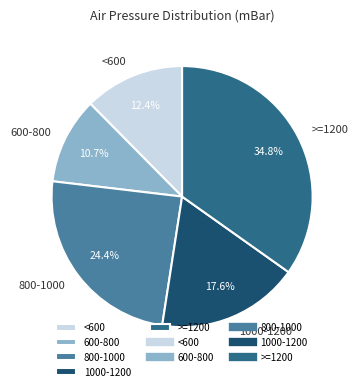

Between 800-1000 and 600-800, which is larger?

800-1000